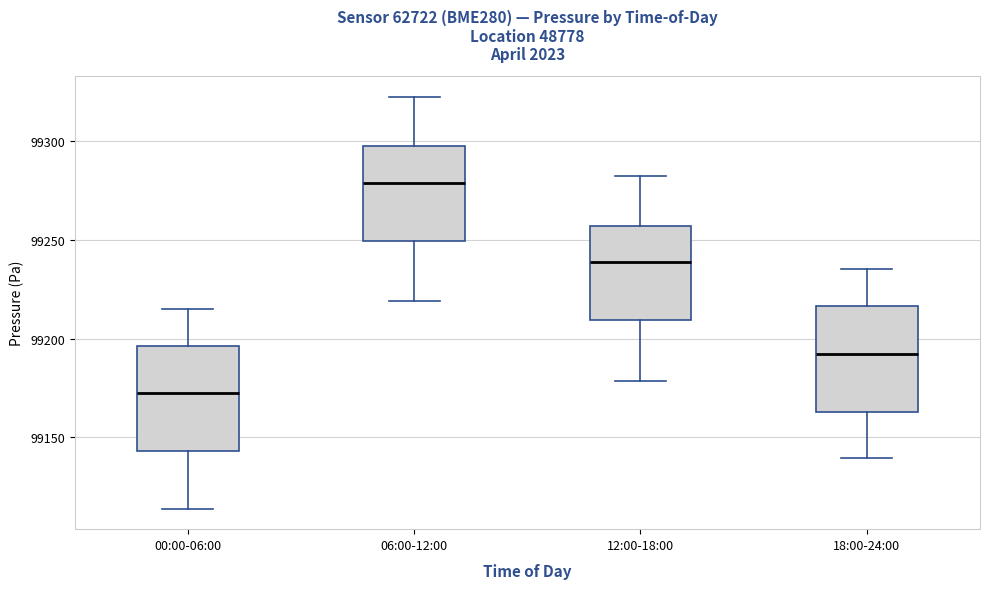

Reading left to right, read every box against the y-axis: the position of its median line, the range the box covers, and the ends of its whiskers. The values are not printed on the chart, so give them approximately, as read against the axis.

00:00-06:00: median 99170, box 99145 to 99195, whiskers 99115 to 99215
06:00-12:00: median 99280, box 99250 to 99295, whiskers 99220 to 99320
12:00-18:00: median 99240, box 99210 to 99255, whiskers 99180 to 99280
18:00-24:00: median 99190, box 99165 to 99215, whiskers 99140 to 99235